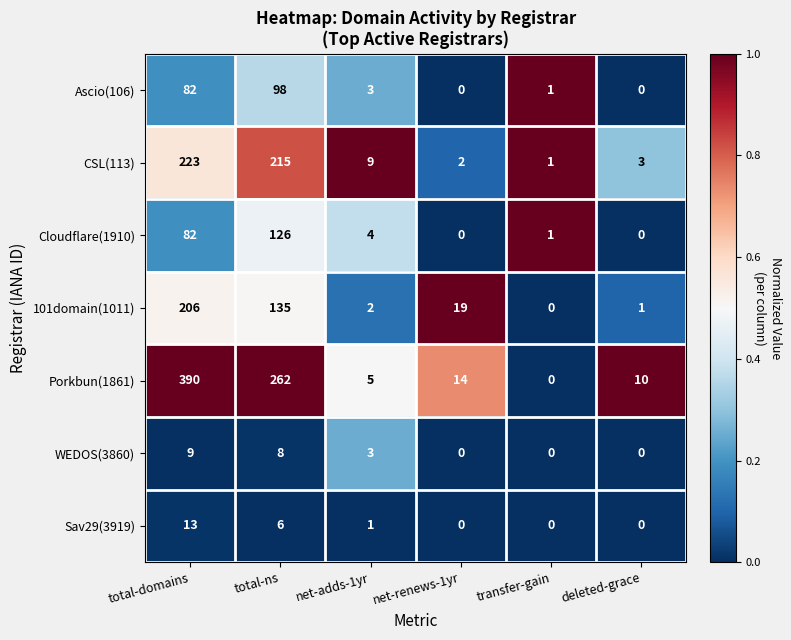

What is the average value of the Ascio(106) series?

31